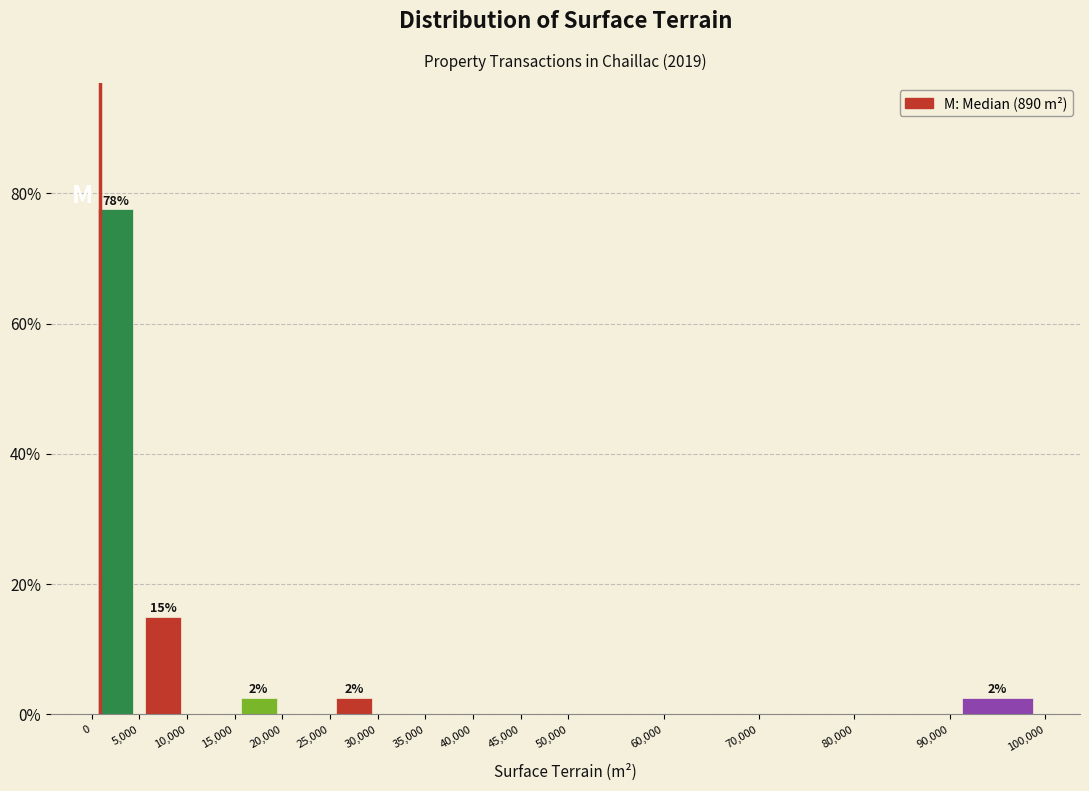

Which range on the x-axis has the tallest bar?

0 to 5,000